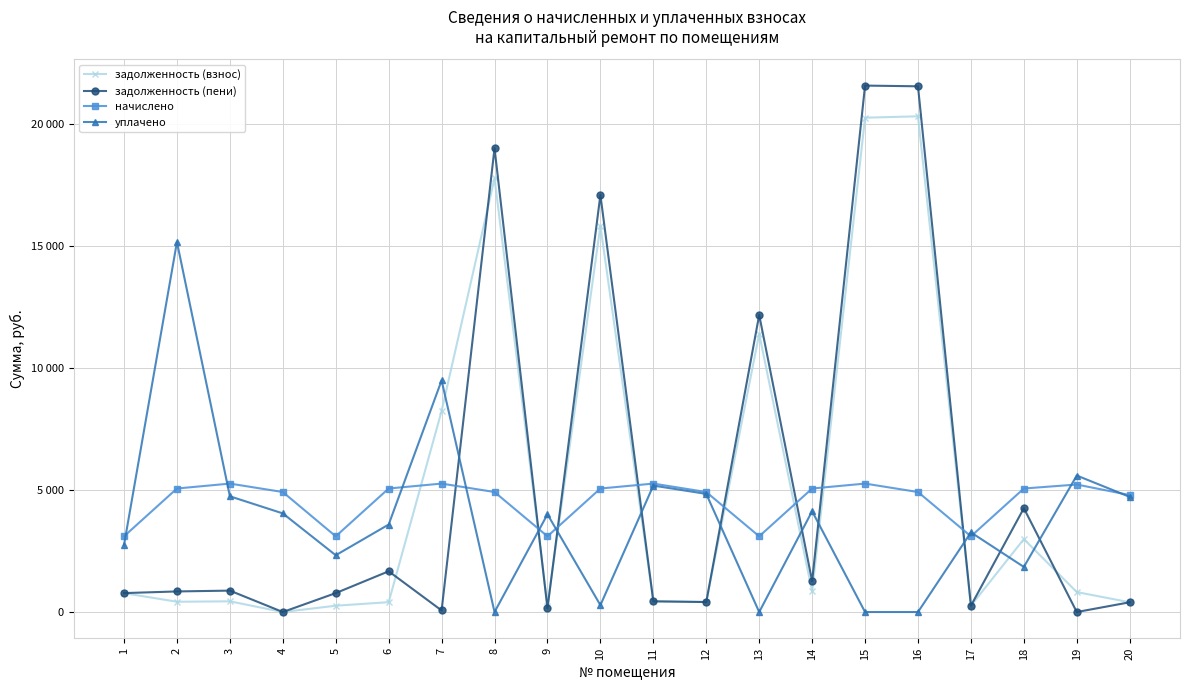

At 17, list the series in order from largest to smallest.

уплачено, начислено, задолженность (взнос), задолженность (пени)